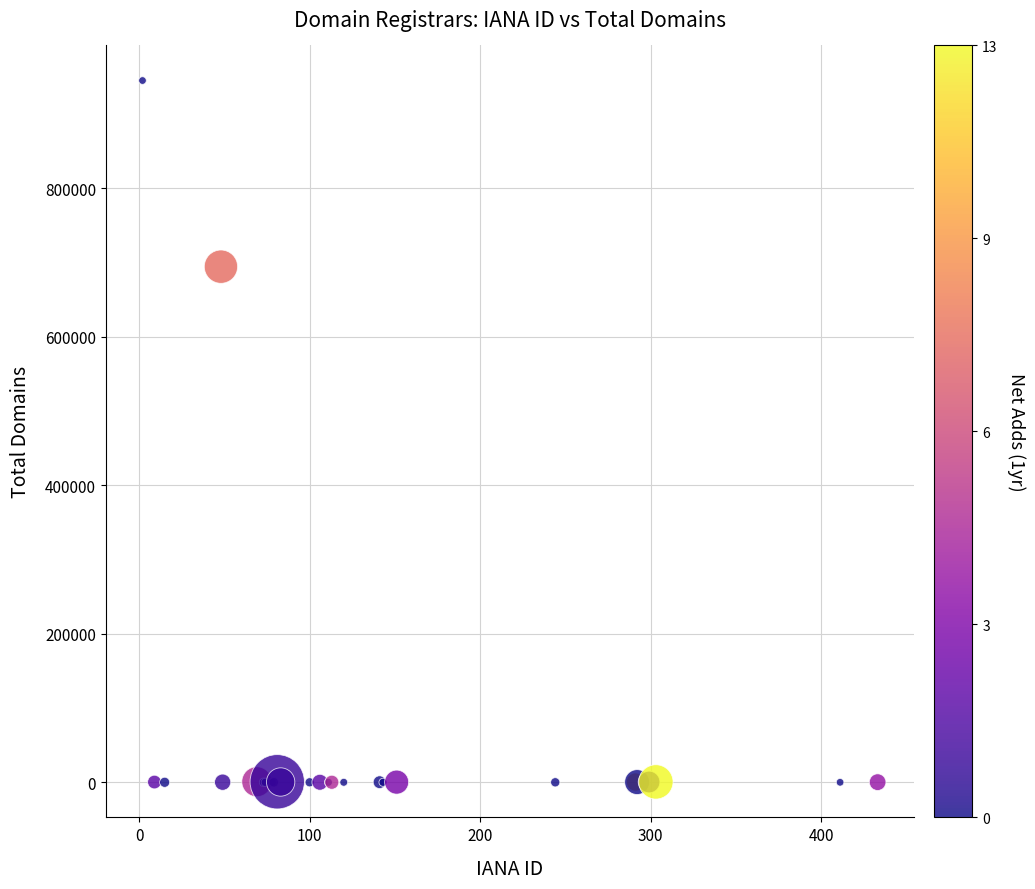

What Y value in the scatter plot is closest to 472659?

694586